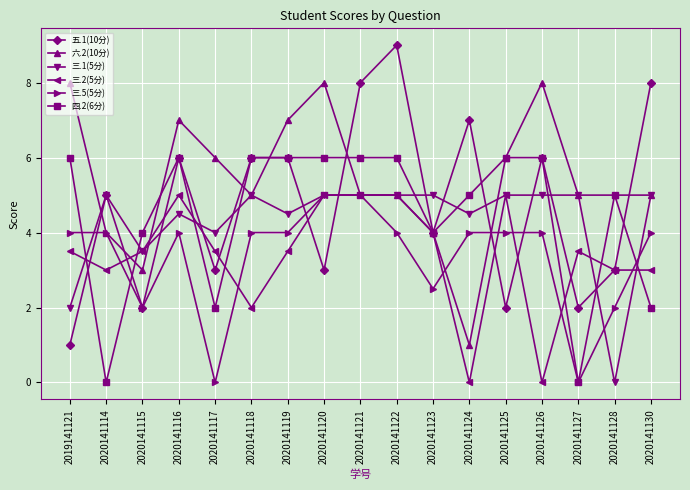

In 五.1(10分), how many points are lower than both neighbors (excluding endpoints)?

6